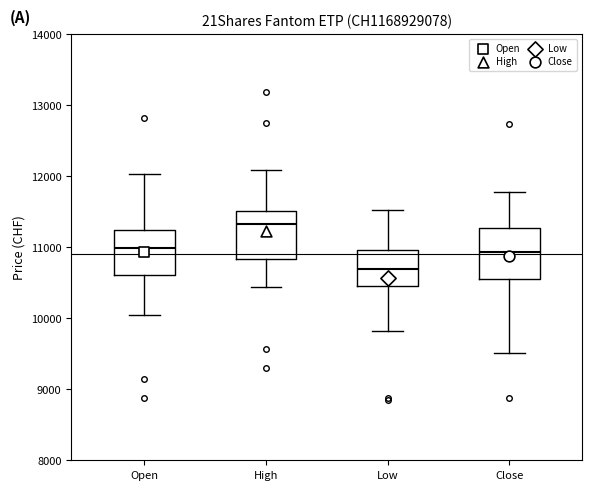

Where does the median line of the box for Low sit on the y-axis? The values are not printed on the chart, so give them approximately, as read against the axis.

10700